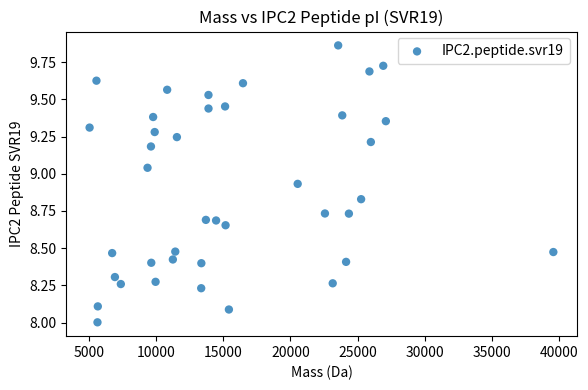

What is the range of X values (max minus min)?

34503.2